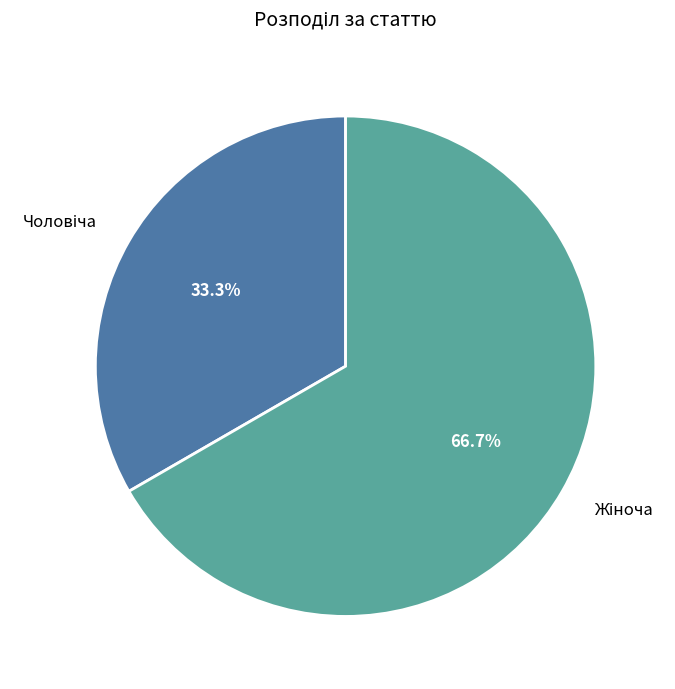

Is there a majority slice in this chart?

Yes